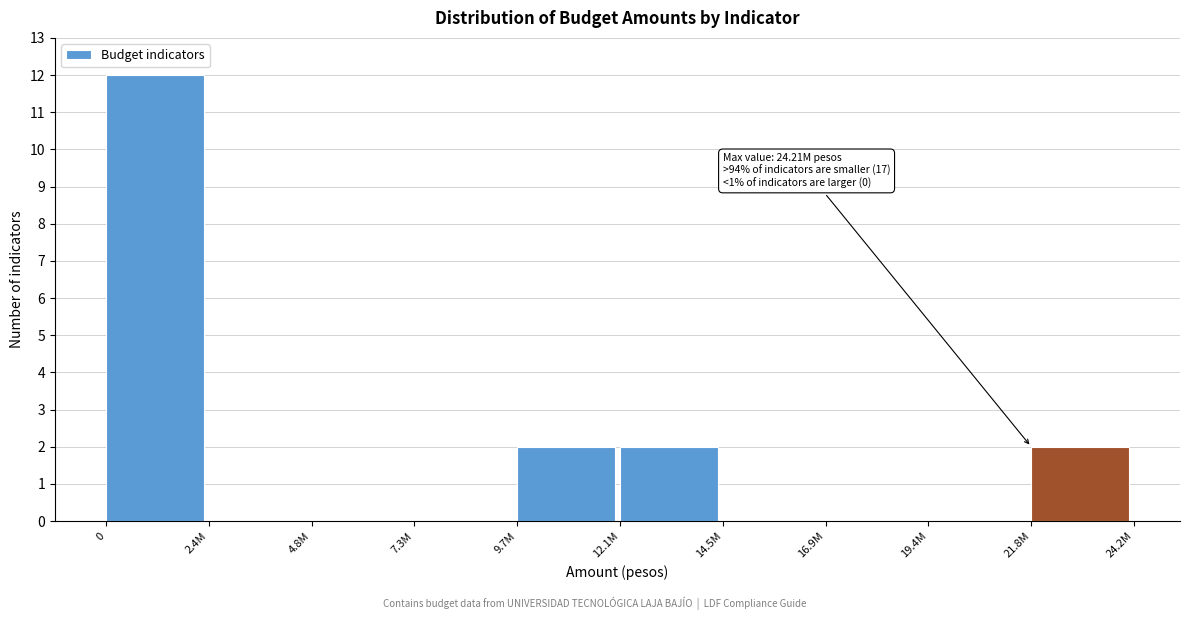

Reading left to right, transcribe all the data shown in this chart.

0=12	2.4M=0	4.8M=0	7.3M=0	9.7M=2	12.1M=2	14.5M=0	16.9M=0	19.4M=0	21.8M=2